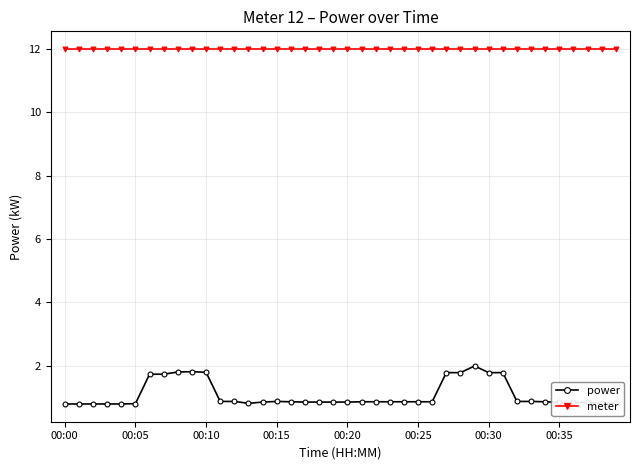

How many power values are between 0 and 1?

30